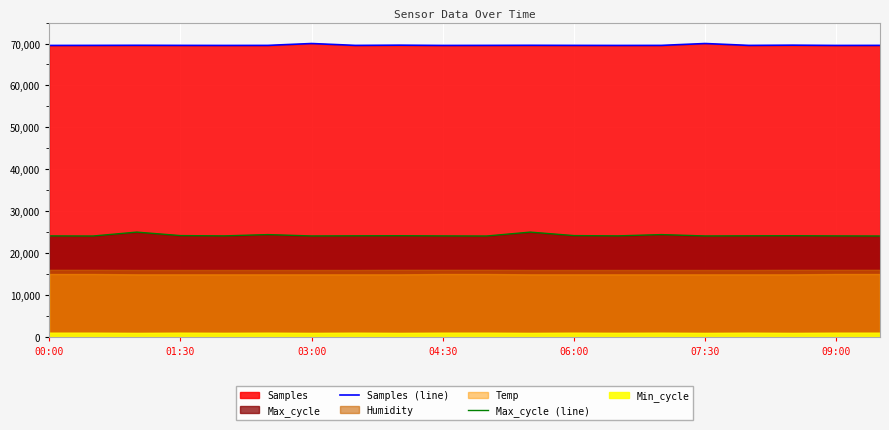

How many lines are shown in the chart?

2